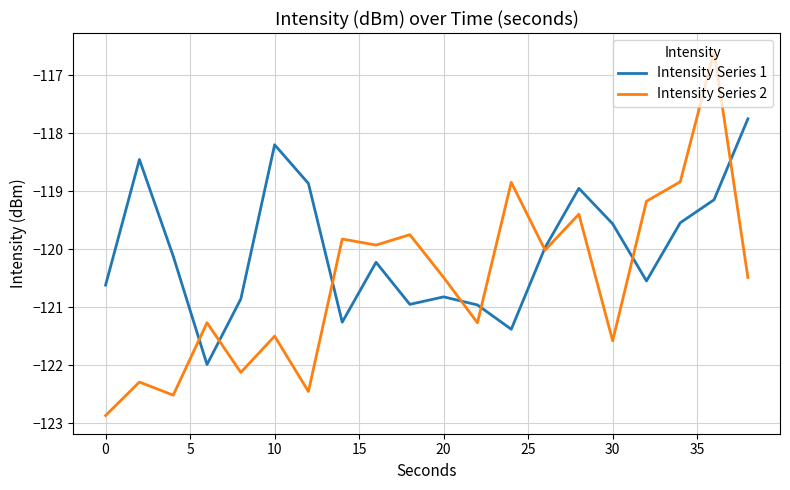

Which series has the largest total across all categories?

Intensity Series 1